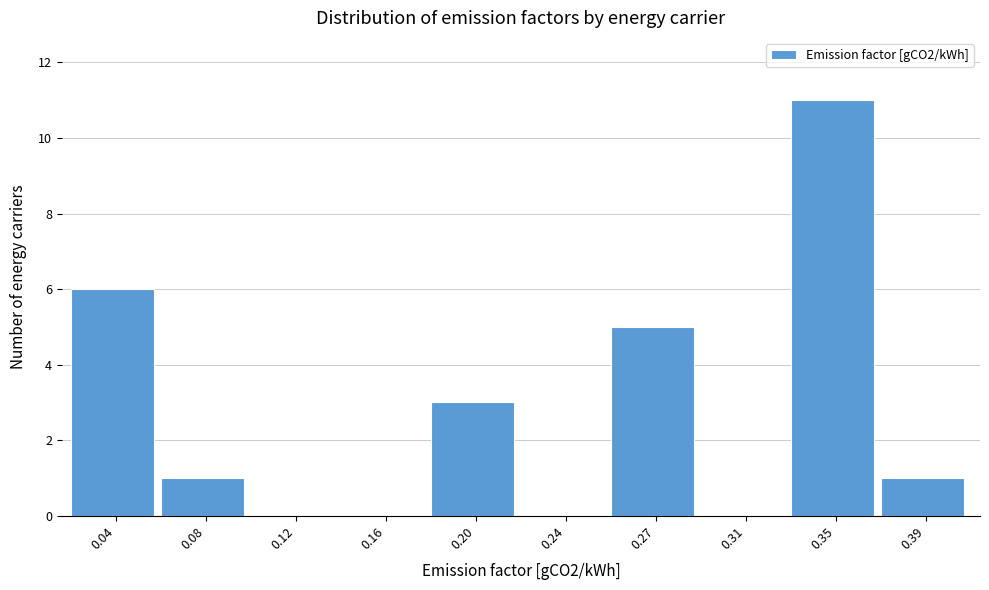

Reading left to right, extract all data points from this chart.

0.04=6	0.08=1	0.12=0	0.16=0	0.20=3	0.24=0	0.27=5	0.31=0	0.35=11	0.39=1